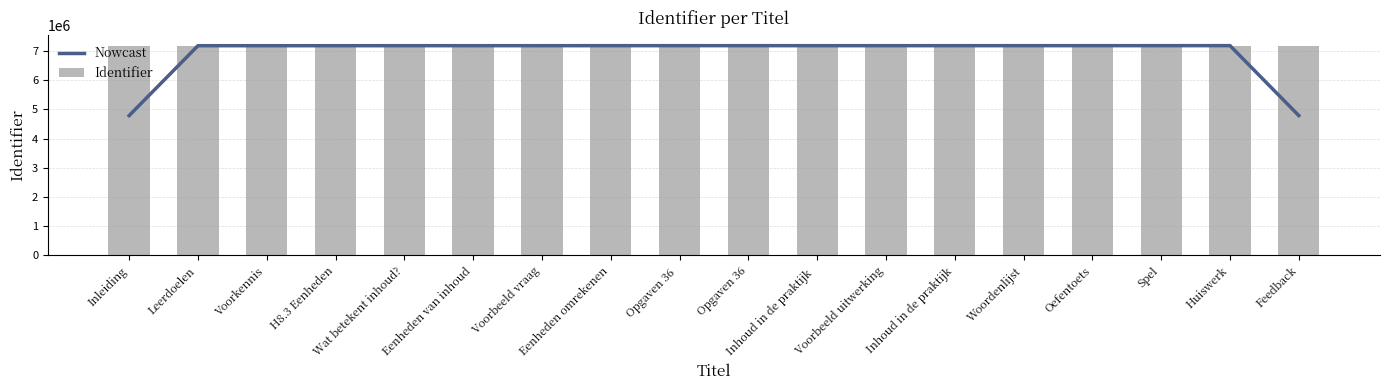

Rank the series by their maximum value, from highest to lowest.

Identifier, Nowcast